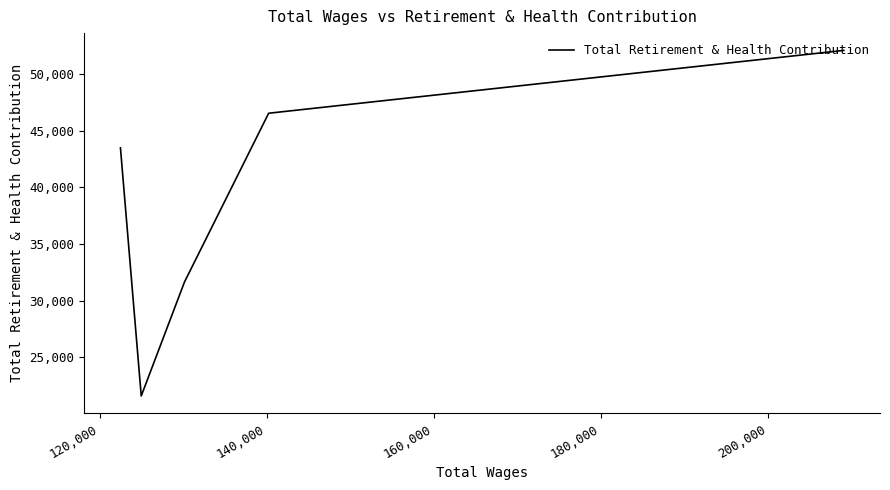

What is the minimum value shown in the chart?

21608